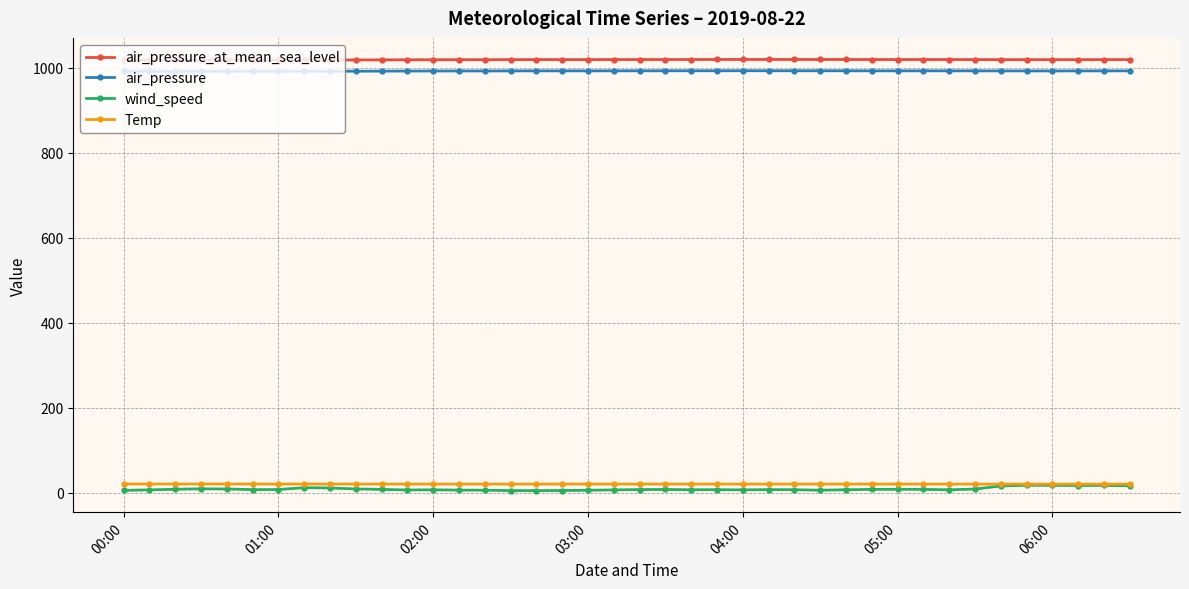

True or false: air_pressure_at_mean_sea_level and air_pressure intersect in this chart.

False